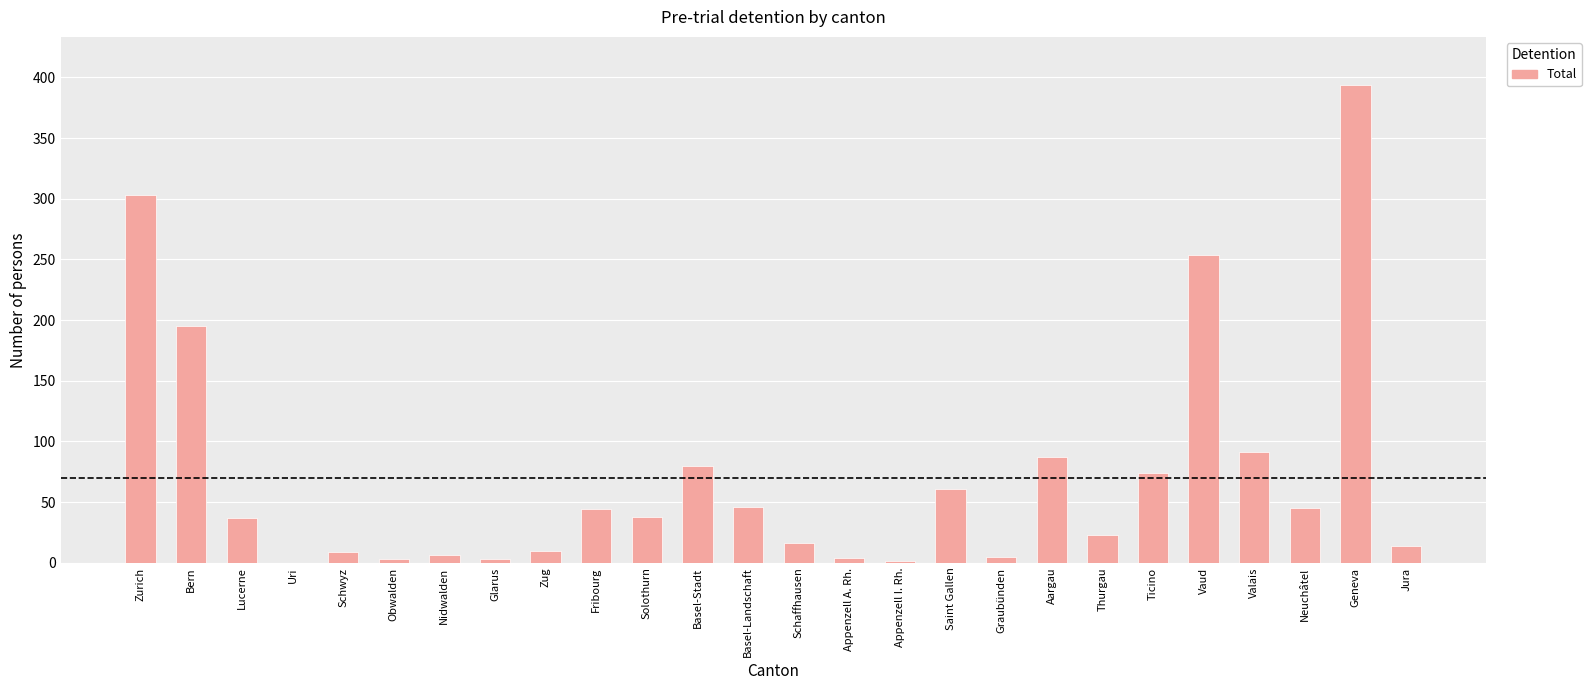

How many categories are shown in the chart?

26